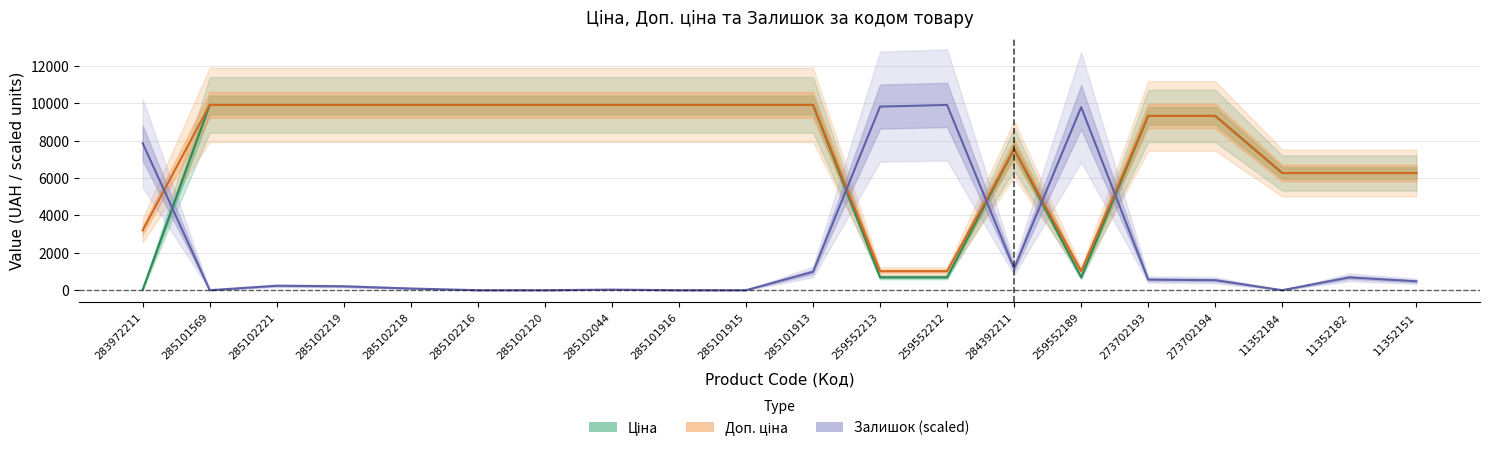

In Доп. ціна, how many points are lower than both neighbors (excluding endpoints)?

1